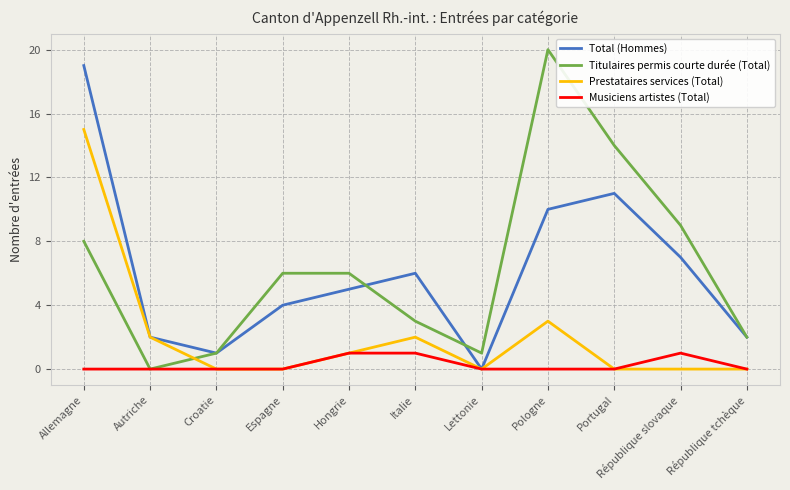

Where does the Total (Hommes) series first go above 5?

Allemagne